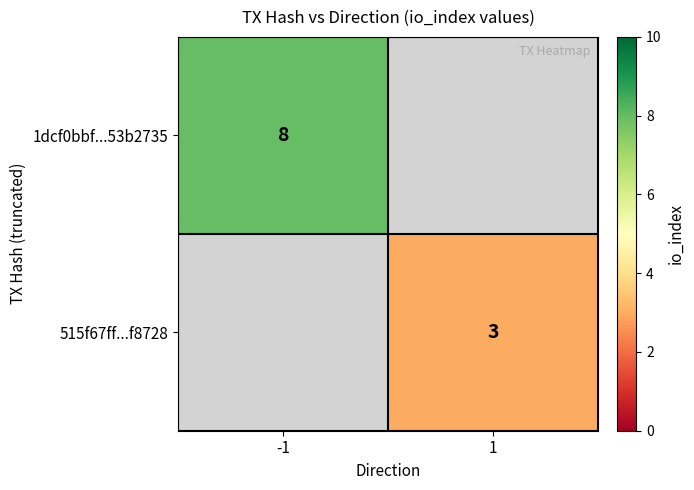

Is it true that 515f67ff...f8728 equals 1 at 1?

False